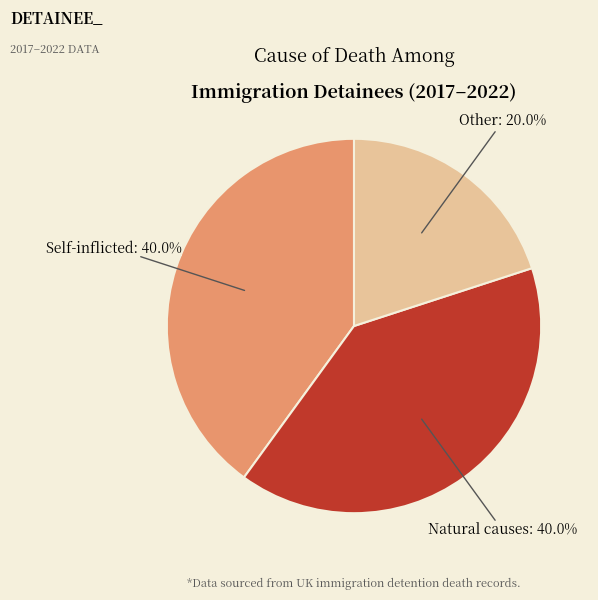

How much of the chart is everything except Self-inflicted?

60.0%